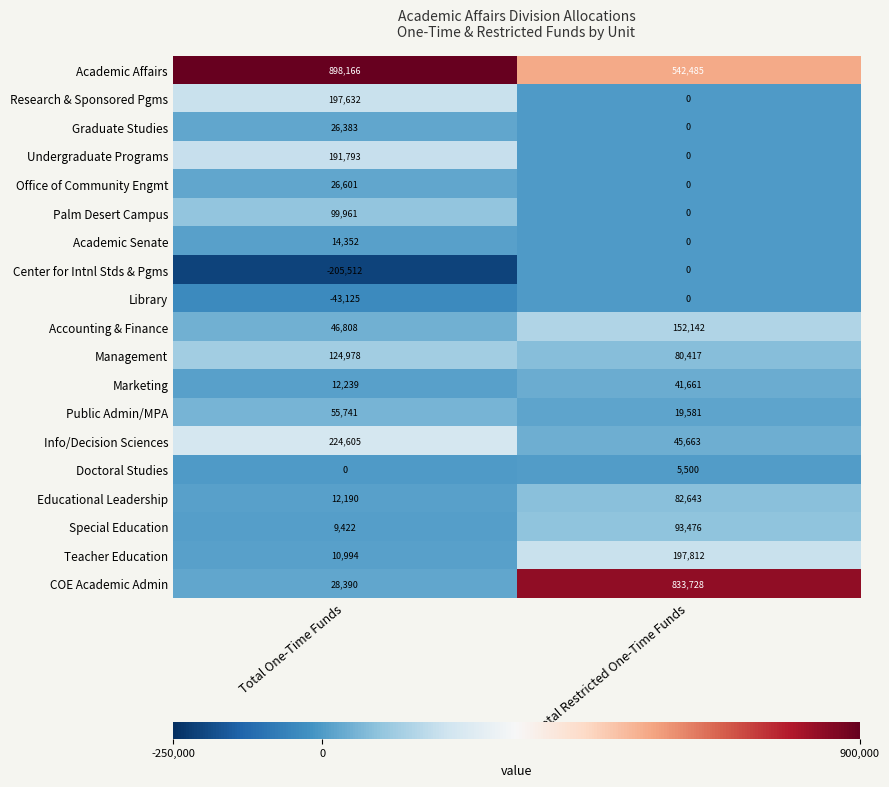

Is it true that Undergraduate Programs equals 0 at Total Restricted One-Time Funds?

True